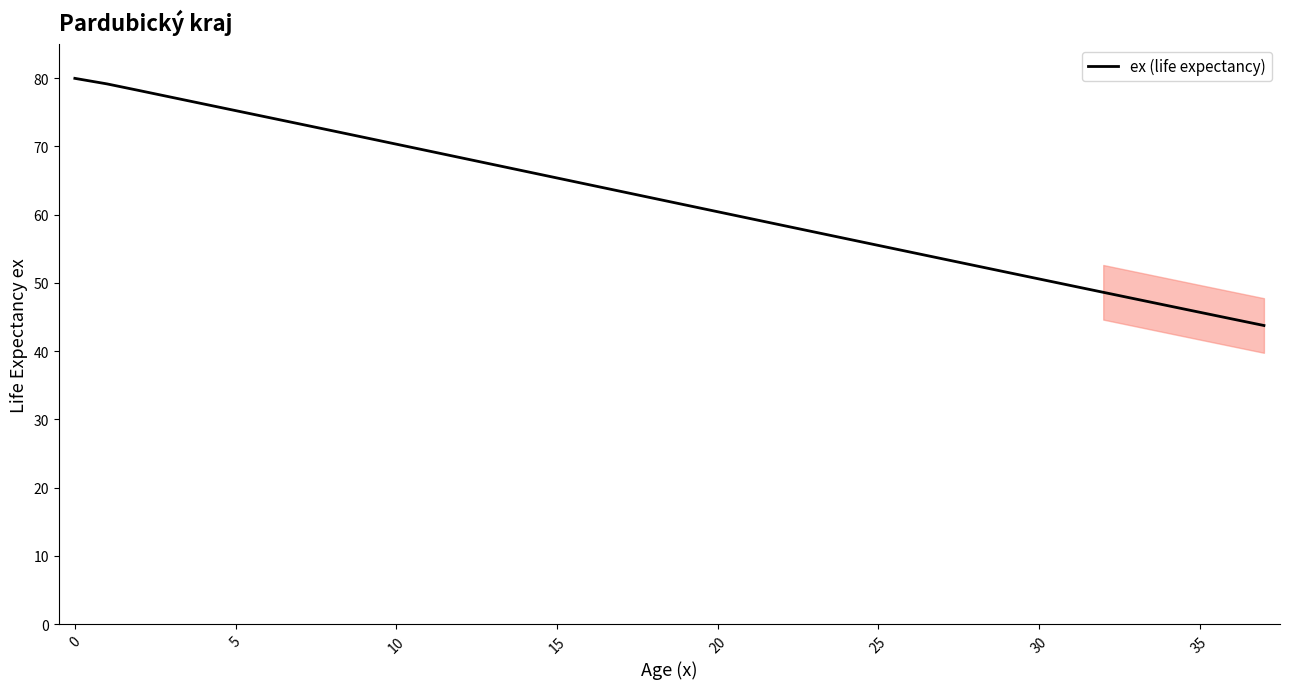

What is the smallest value displayed?

43.8